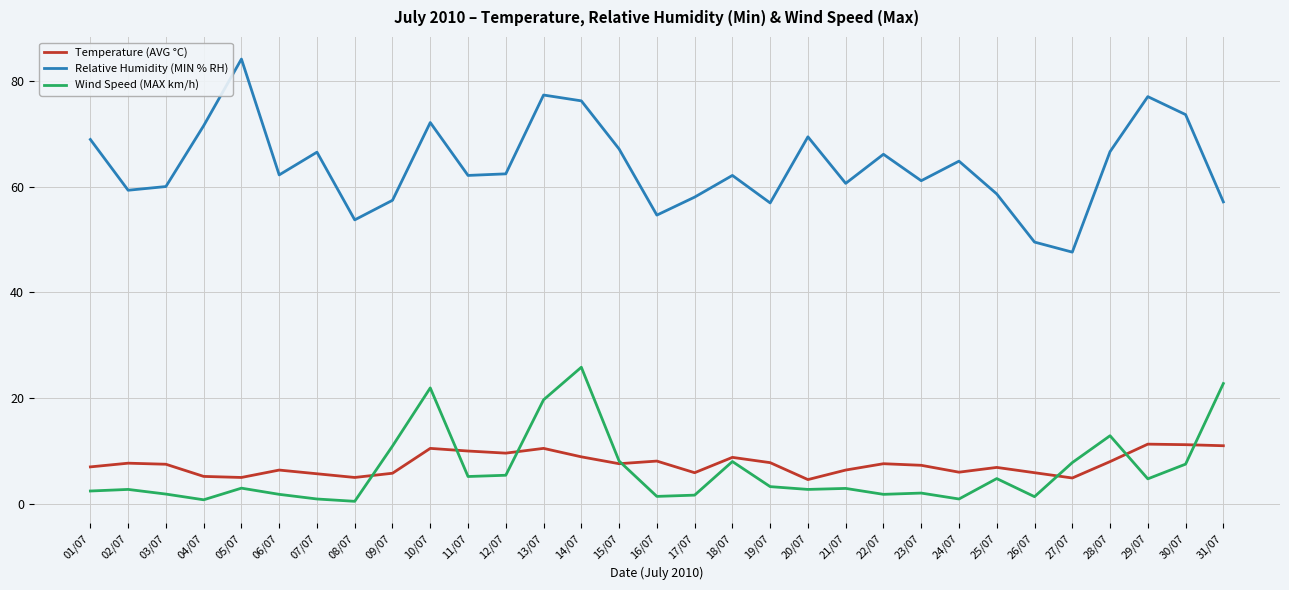

Count the number of categories in the chart.

31